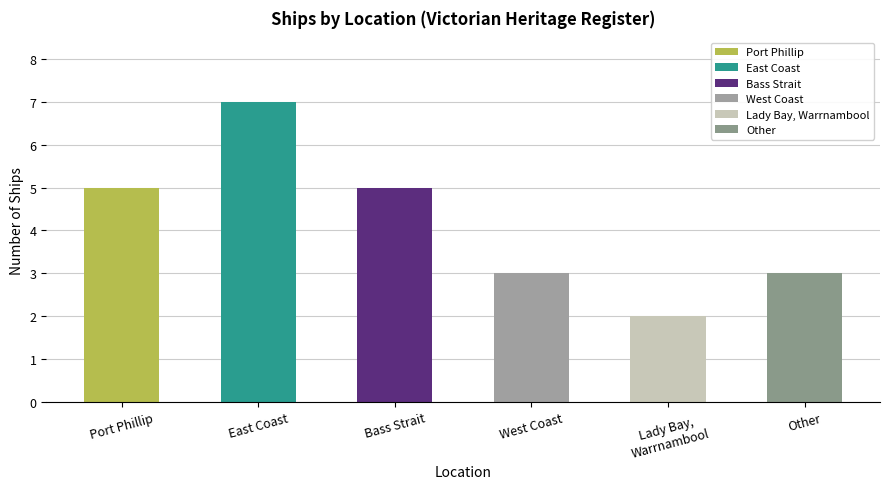

True or false: the data shows 2 at East Coast.

False